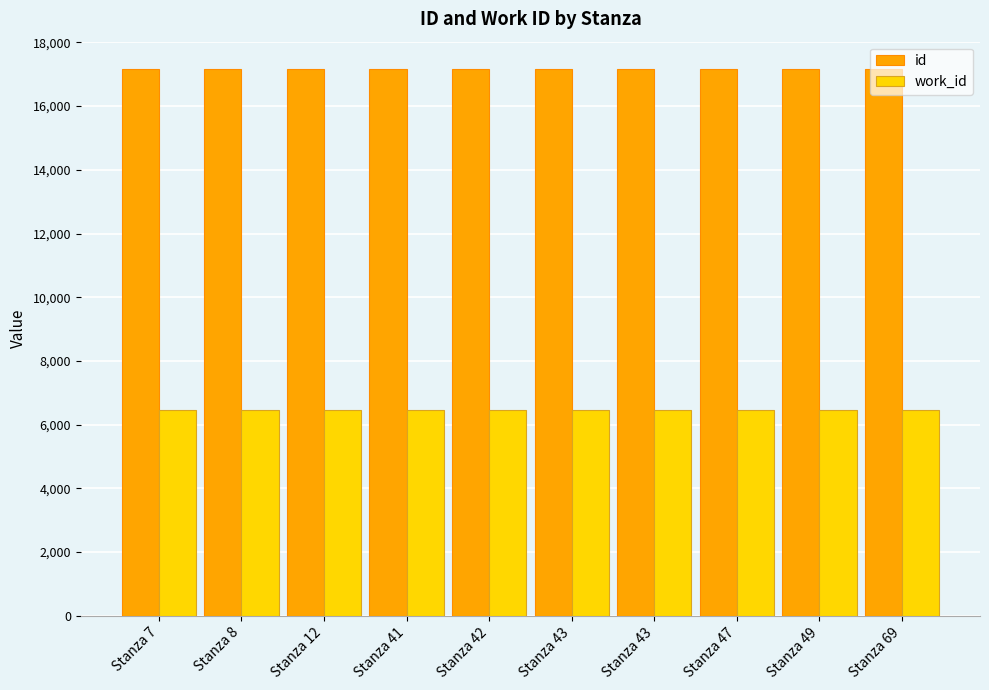

What is the average value of the work_id series?

6456